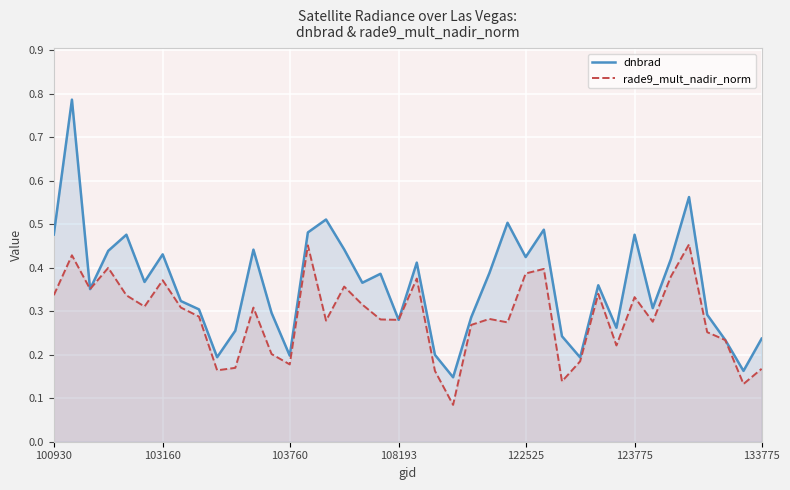

What is the sum of all dnbrad values?

14.4